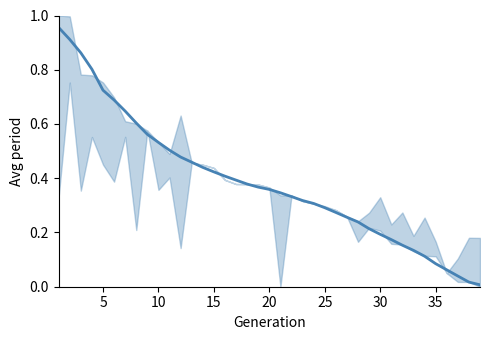

Is it true that the value at 32 is 0.0?

False